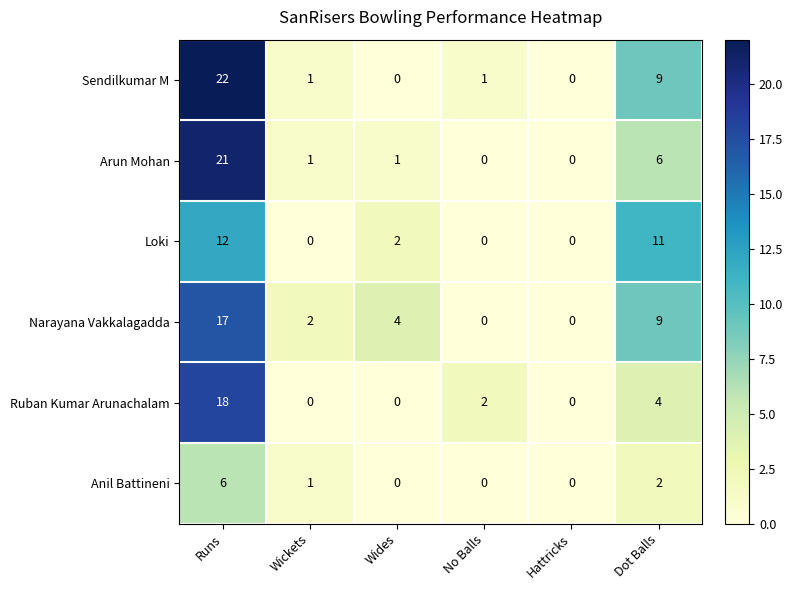

At which category is the sum across all series the highest?

Runs